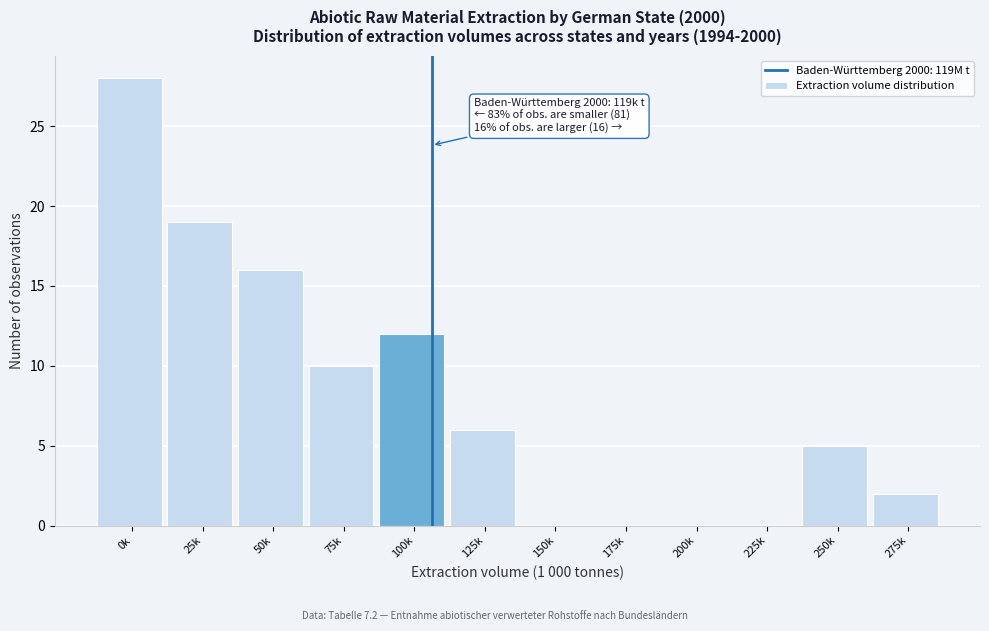

Reading left to right, what are all the values shown in this chart?

0k=28	25k=19	50k=16	75k=10	100k=12	125k=6	150k=0	175k=0	200k=0	225k=0	250k=5	275k=2